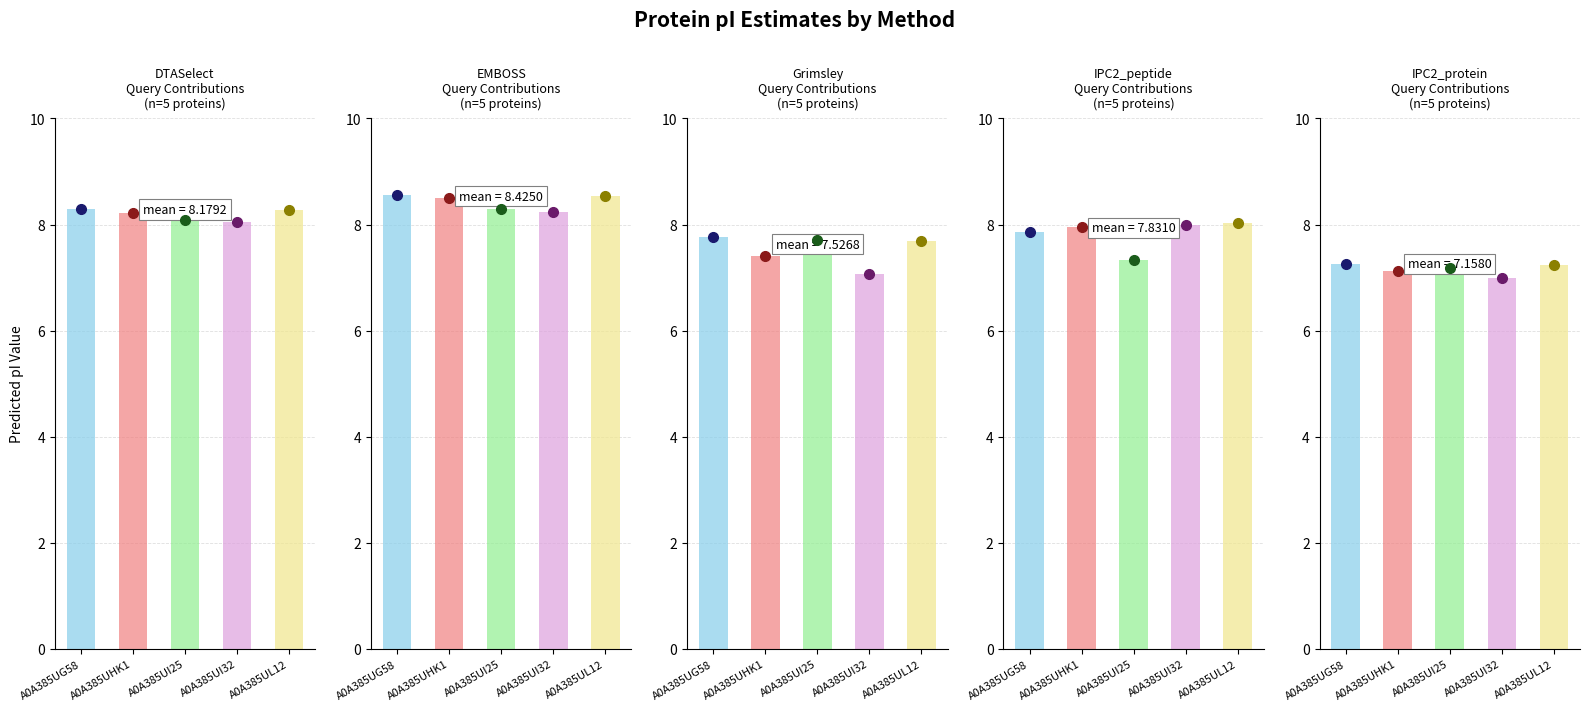

What is the greatest value displayed?

8.6